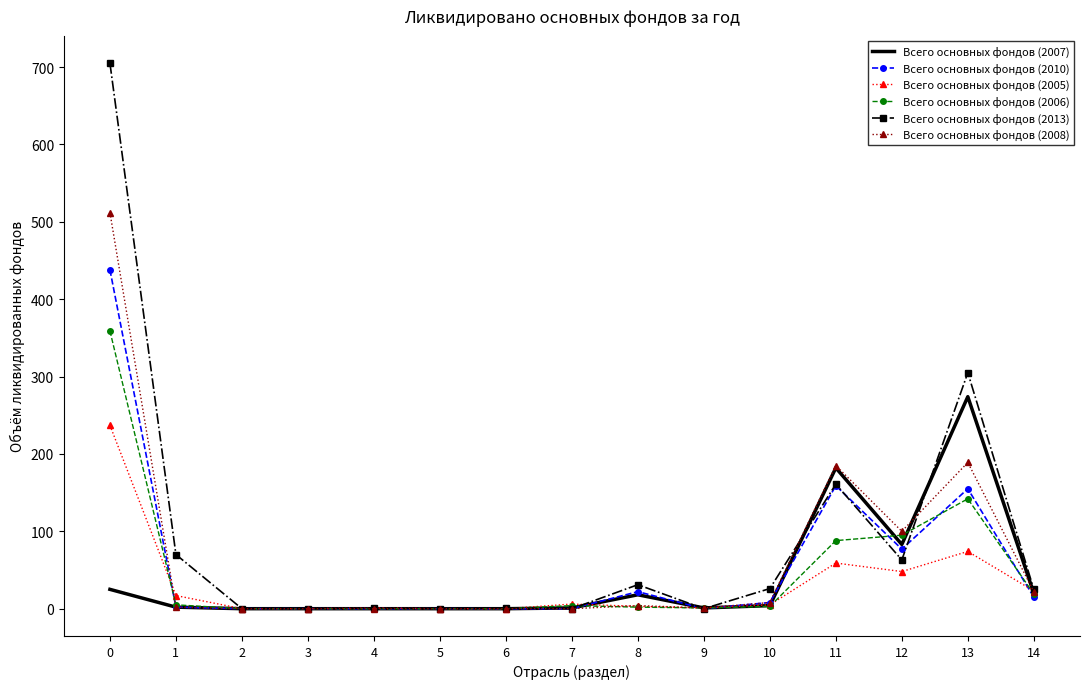

Which series changed the most between 0 and 5?

Всего основных фондов (2013)